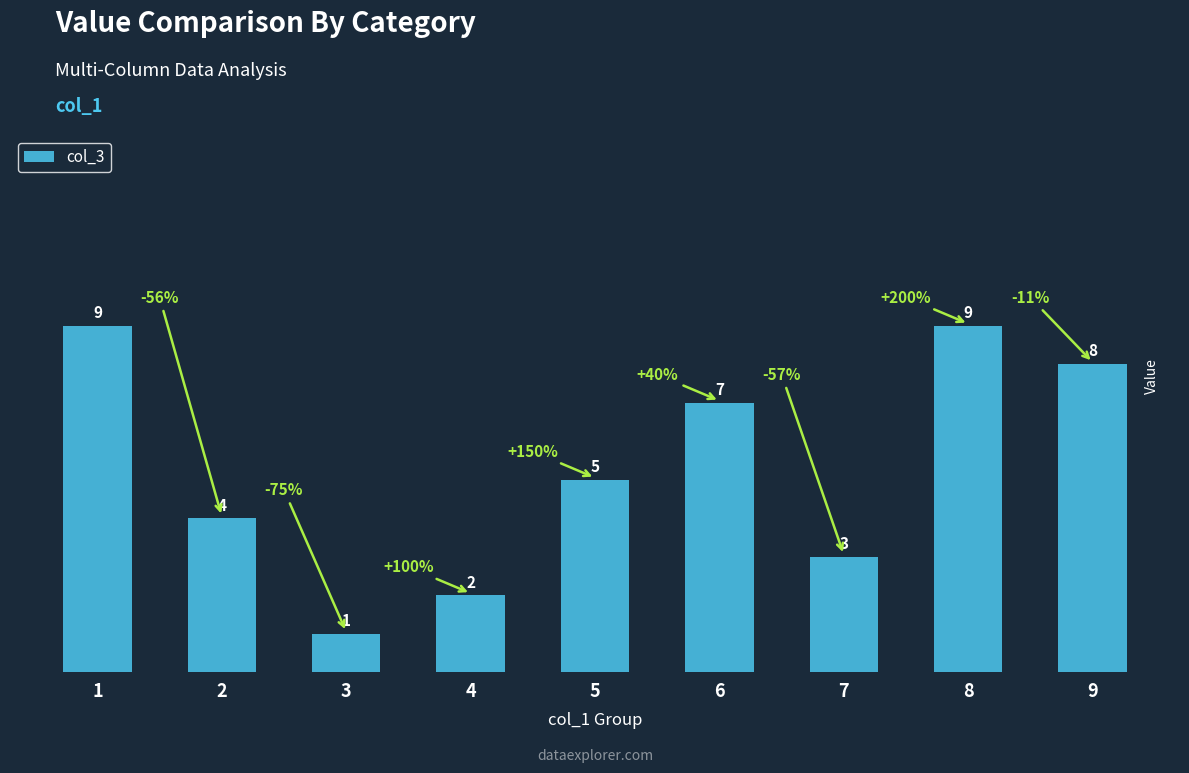

Are the bars grouped side by side (vs. stacked)?

No